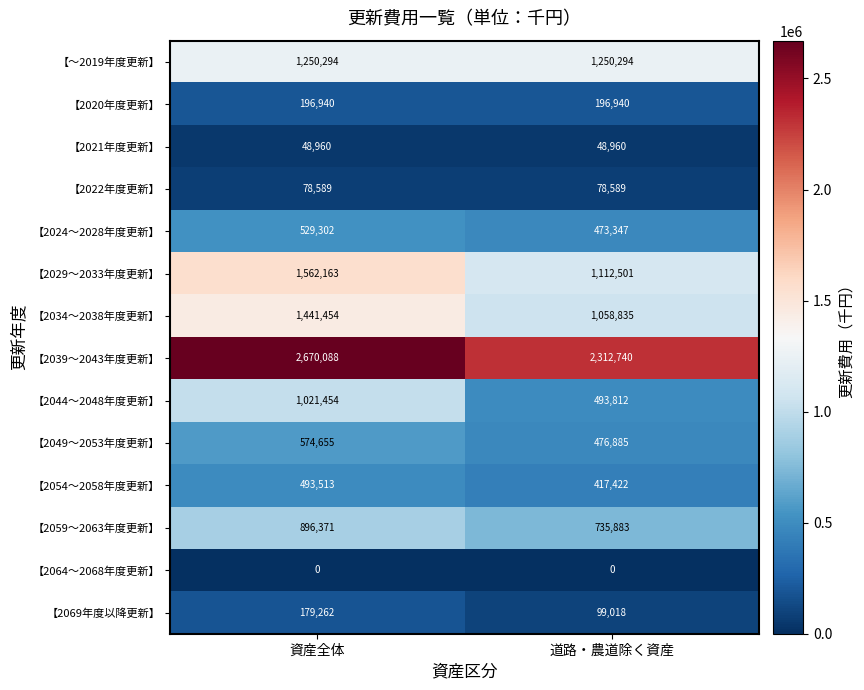

True or false: 【2029～2033年度更新】 has a value of 2548871 at 資産全体.

False